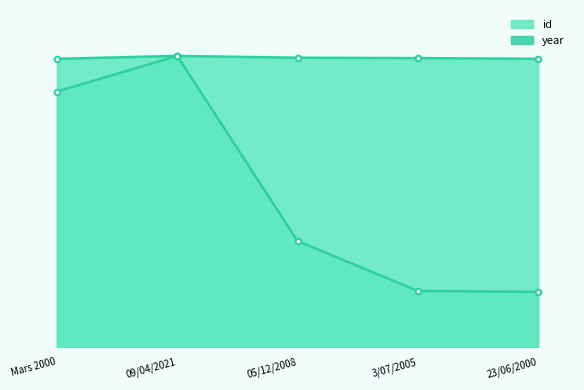

At which label is year closest to 945?

05/12/2008